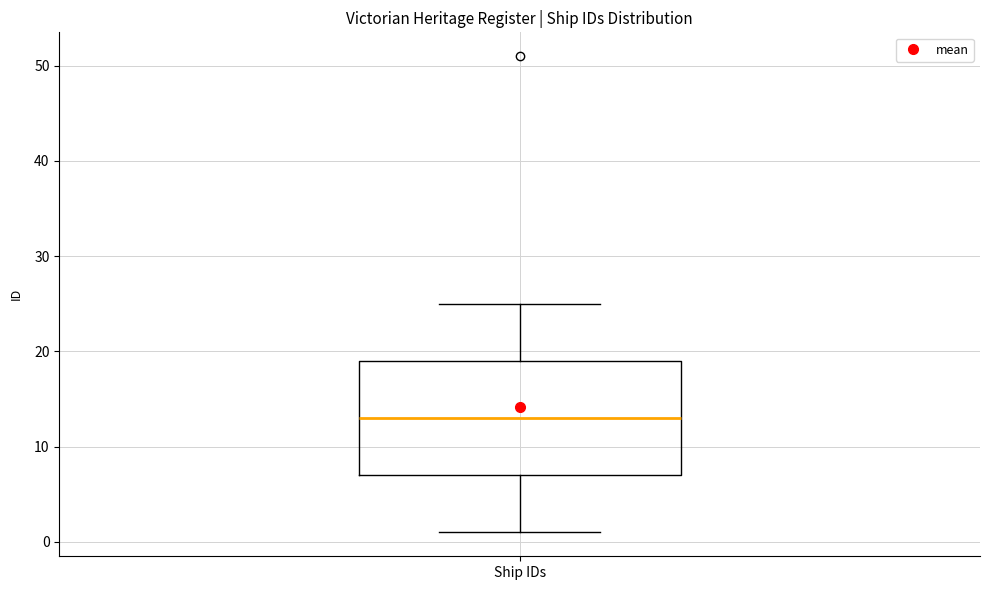

Where is the upper edge of the box for Ship IDs on the y-axis? The values are not printed on the chart, so give them approximately, as read against the axis.

19